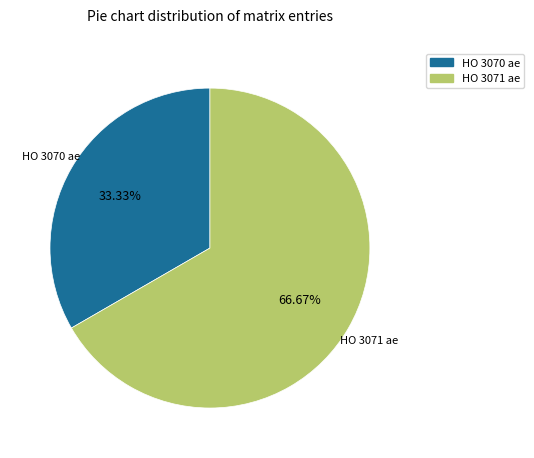

To the nearest percent, what is the difference between the HO 3070 ae and HO 3071 ae slice percentages?

33%